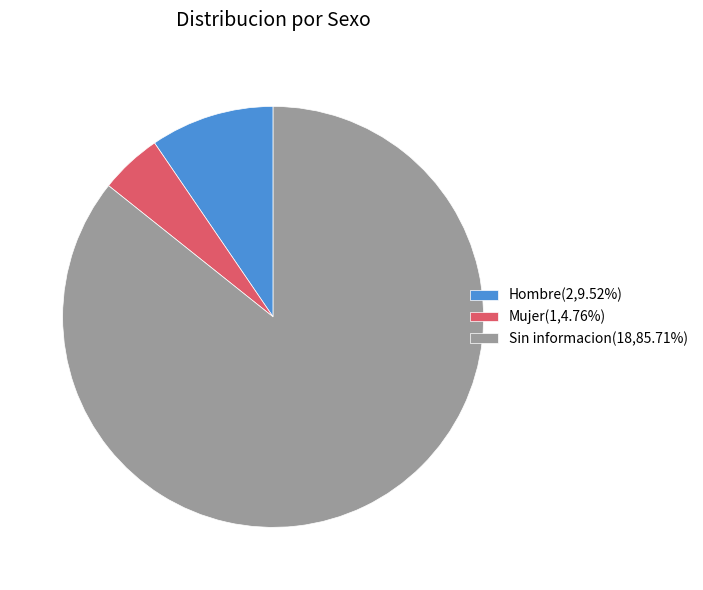

Do Mujer(1,4.76%) and Hombre(2,9.52%) together represent more than half of the pie?

No